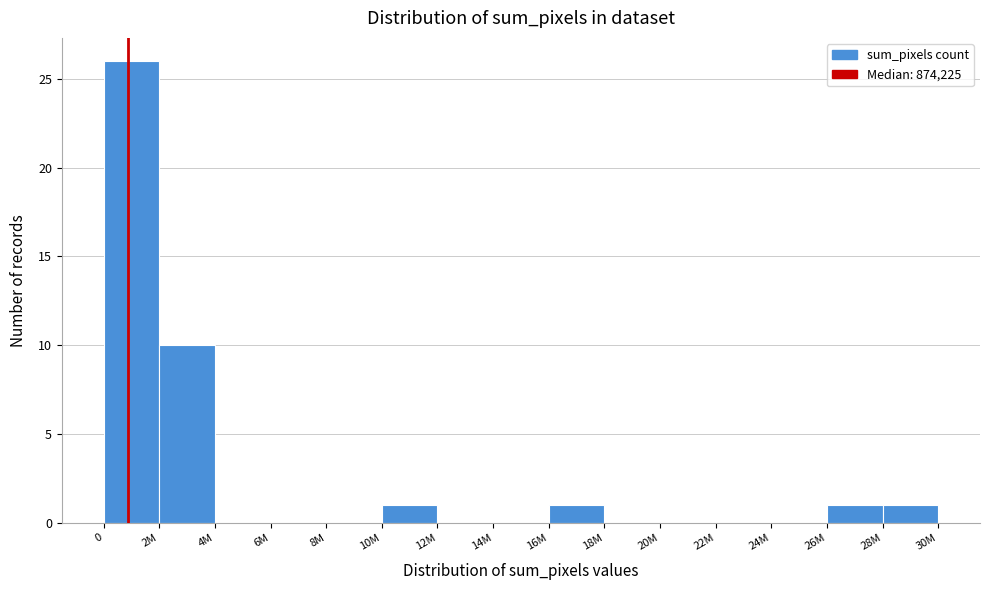

Reading left to right, extract all data points from this chart.

0=26	2M=10	4M=0	6M=0	8M=0	10M=1	12M=0	14M=0	16M=1	18M=0	20M=0	22M=0	24M=0	26M=1	28M=1